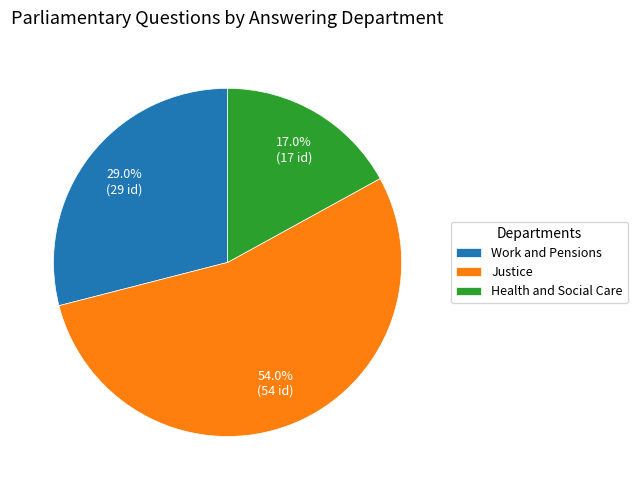

Between Health and Social Care and Justice, which is larger?

Justice